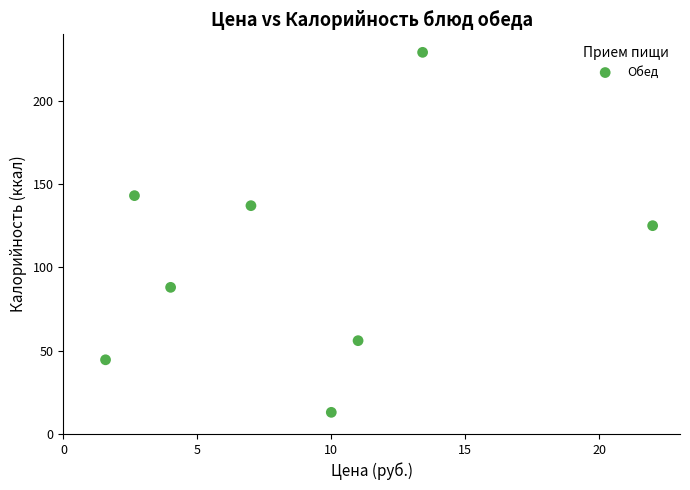

What is the average X value?

9.0